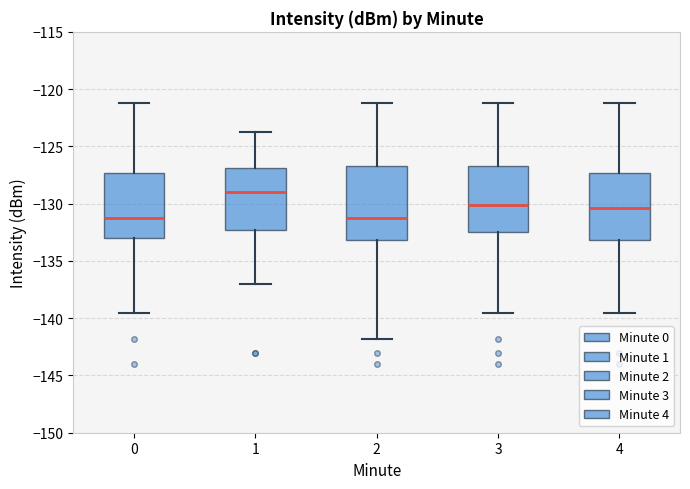

Which box has the highest median line?

1